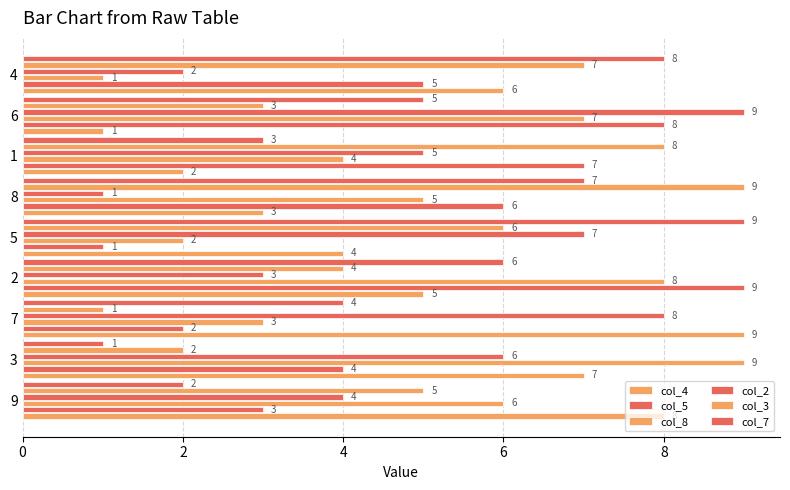

Count the number of categories in the chart.

9